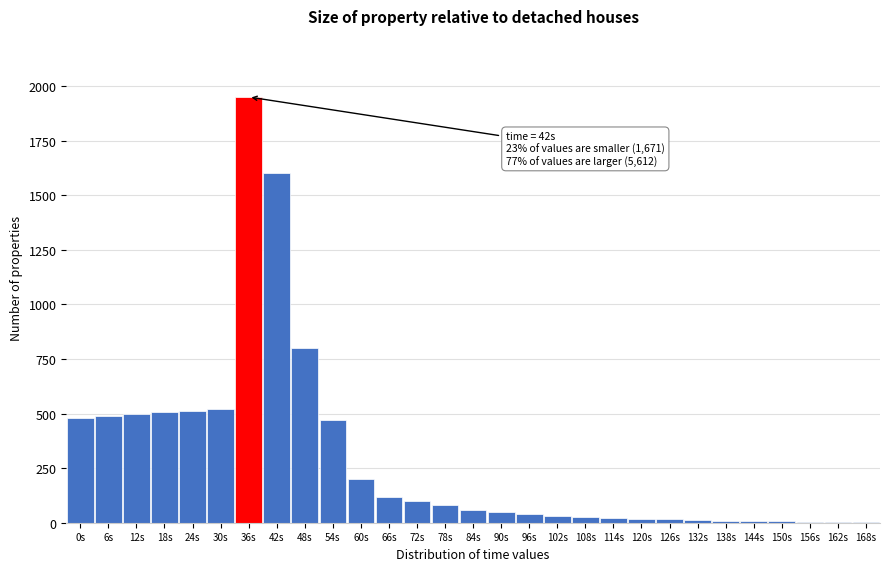

What is the maximum value shown in the chart?

1950